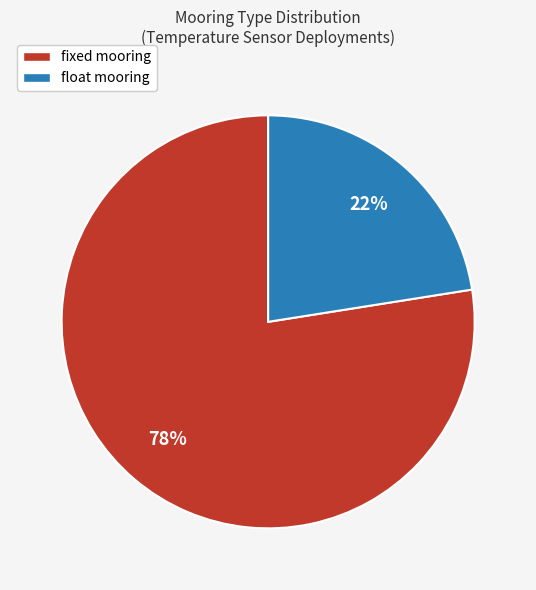

To the nearest percent, what is the combined percentage of fixed and float?

100%